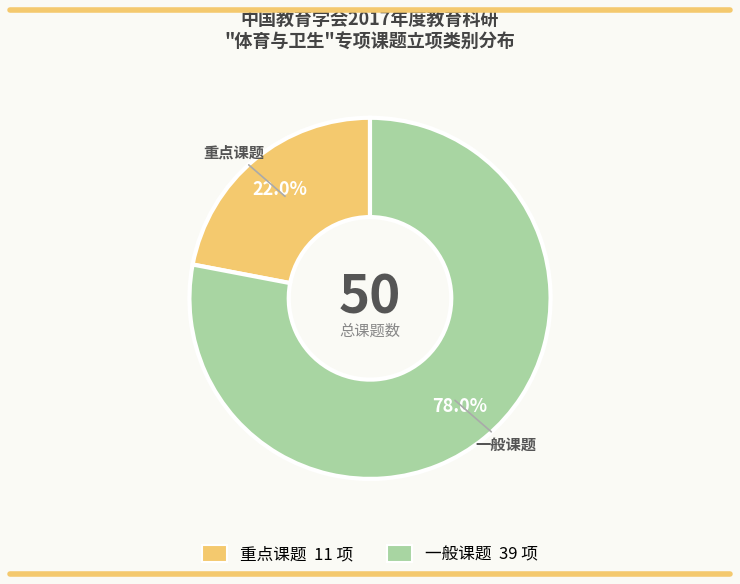

Do 重点课题 and 一般课题 together represent more than half of the pie?

Yes